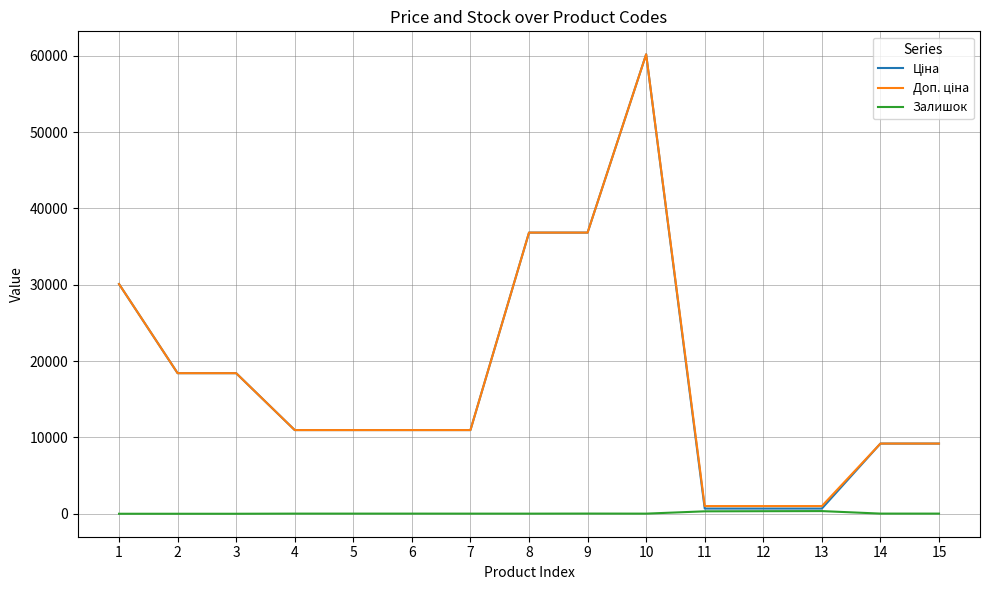

At which category is the sum across all series the highest?

10